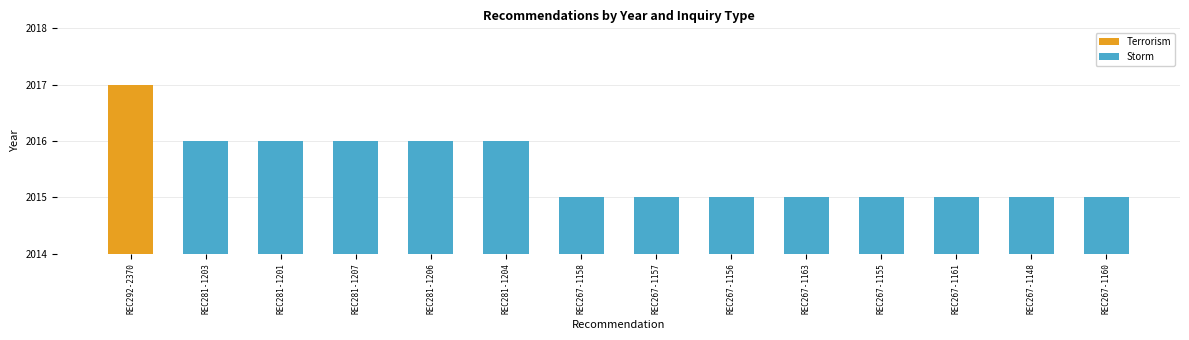

At which category does the chart reach its peak across all series?

REC281-1203